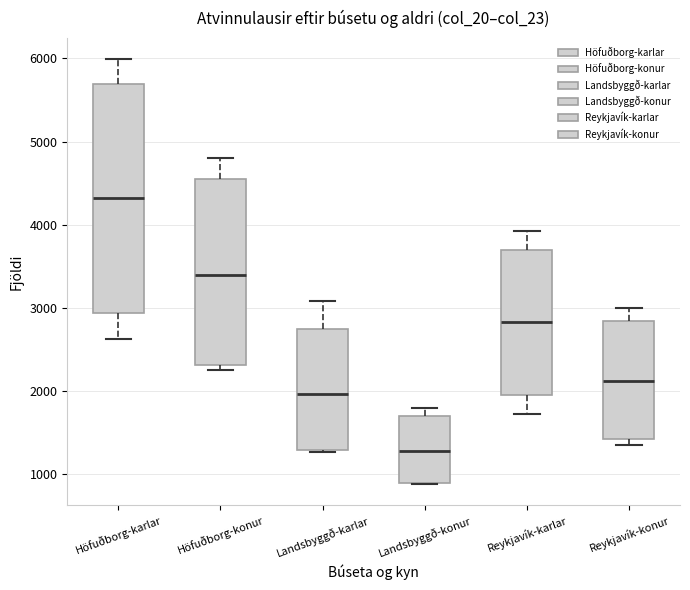

Reading left to right, transcribe this box plot: for each box, give where its median line is, the range the box spans, and where its two whiskers end, as read against the y-axis. The values are not printed on the chart, so give them approximately, as read against the axis.

Höfuðborg-karlar: median 4300, box 2900 to 5700, whiskers 2600 to 6000
Höfuðborg-konur: median 3400, box 2300 to 4500, whiskers 2300 (just below the box's lower edge) to 4800
Landsbyggð-karlar: median 2000, box 1300 to 2800, whiskers 1300 to 3100
Landsbyggð-konur: median 1300, box 900 to 1700, whiskers 900 to 1800
Reykjavík-karlar: median 2800, box 2000 to 3700, whiskers 1700 to 3900
Reykjavík-konur: median 2100, box 1400 to 2800, whiskers 1400 (just below the box's lower edge) to 3000